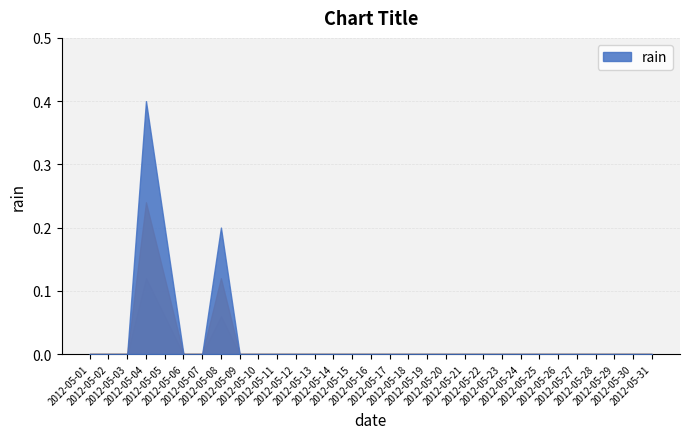

Count the number of categories in the chart.

31